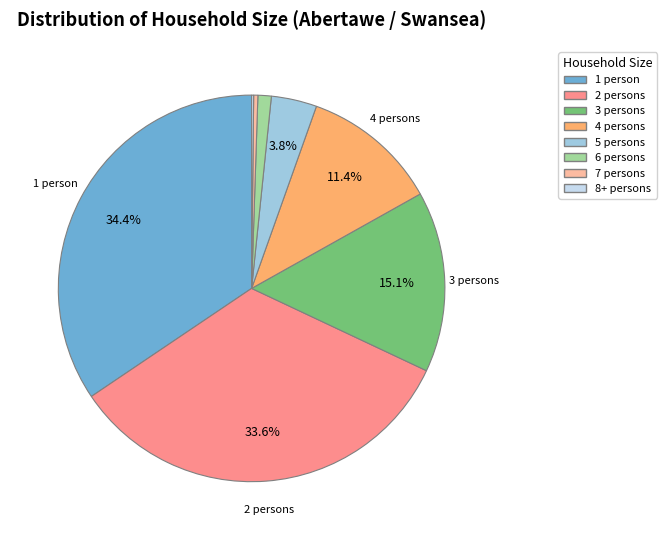

Which category has the biggest portion of the pie?

1 person